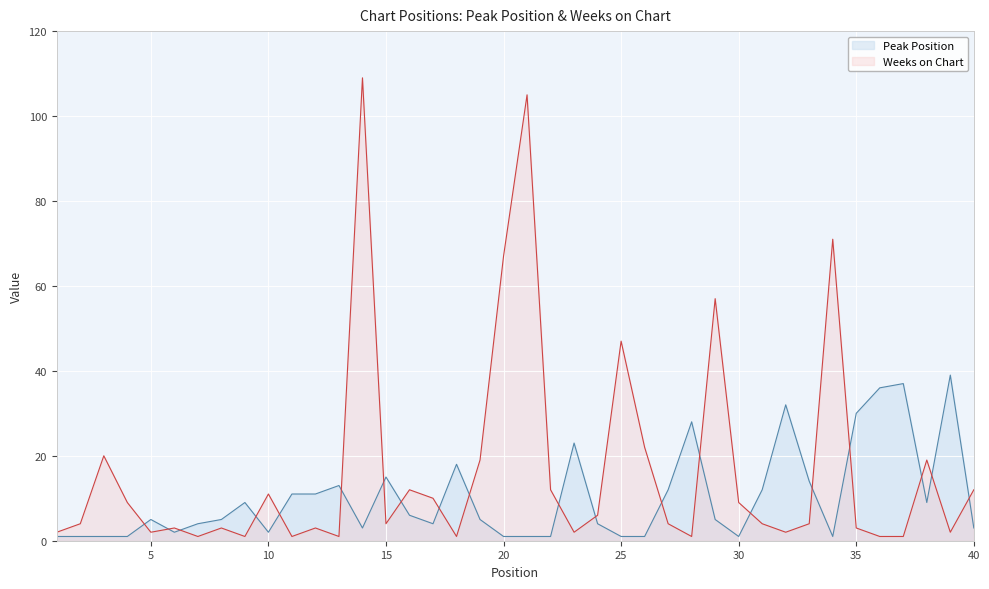

What is the value of the Peak Position point at the 9th from the left?

9